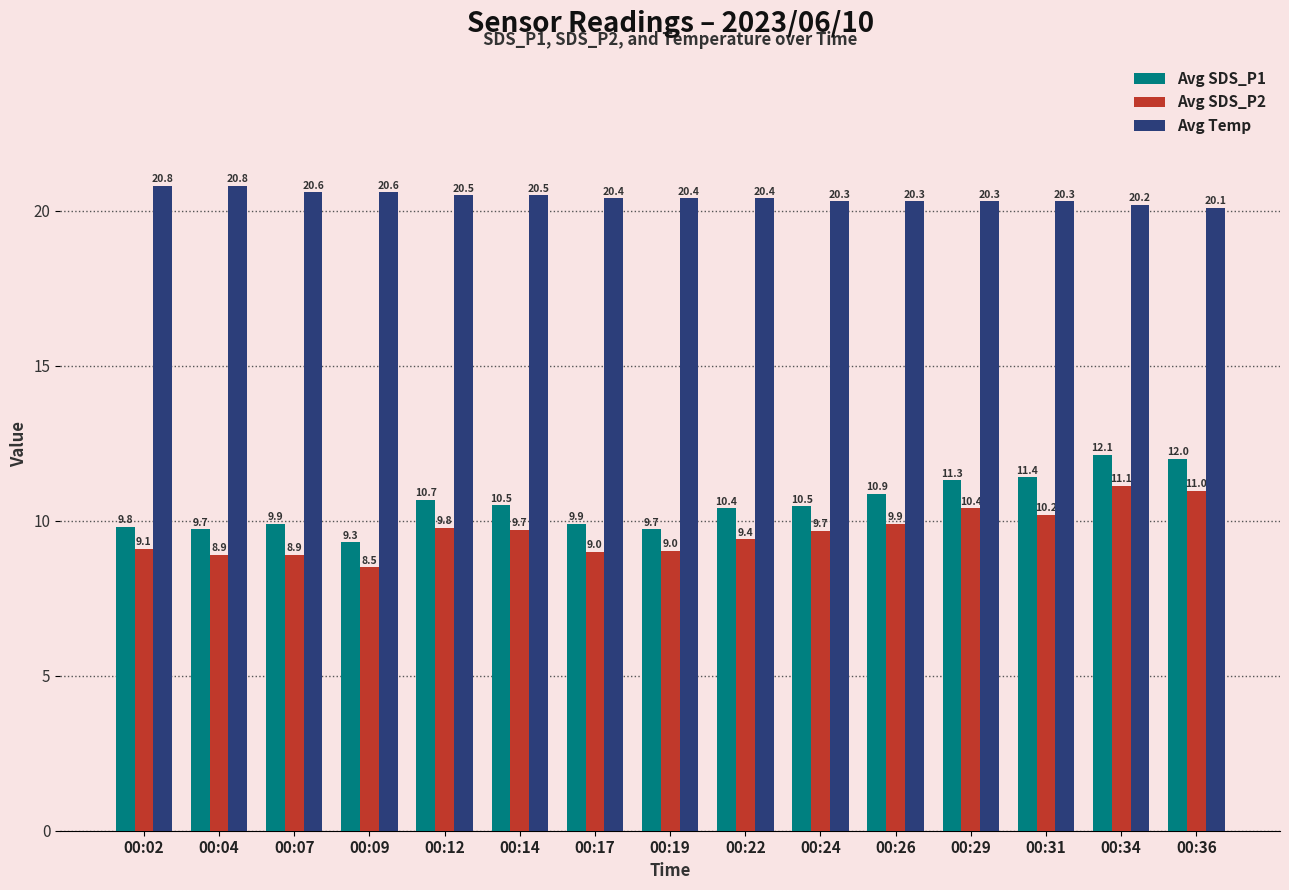

How many bars are there in each group?

3